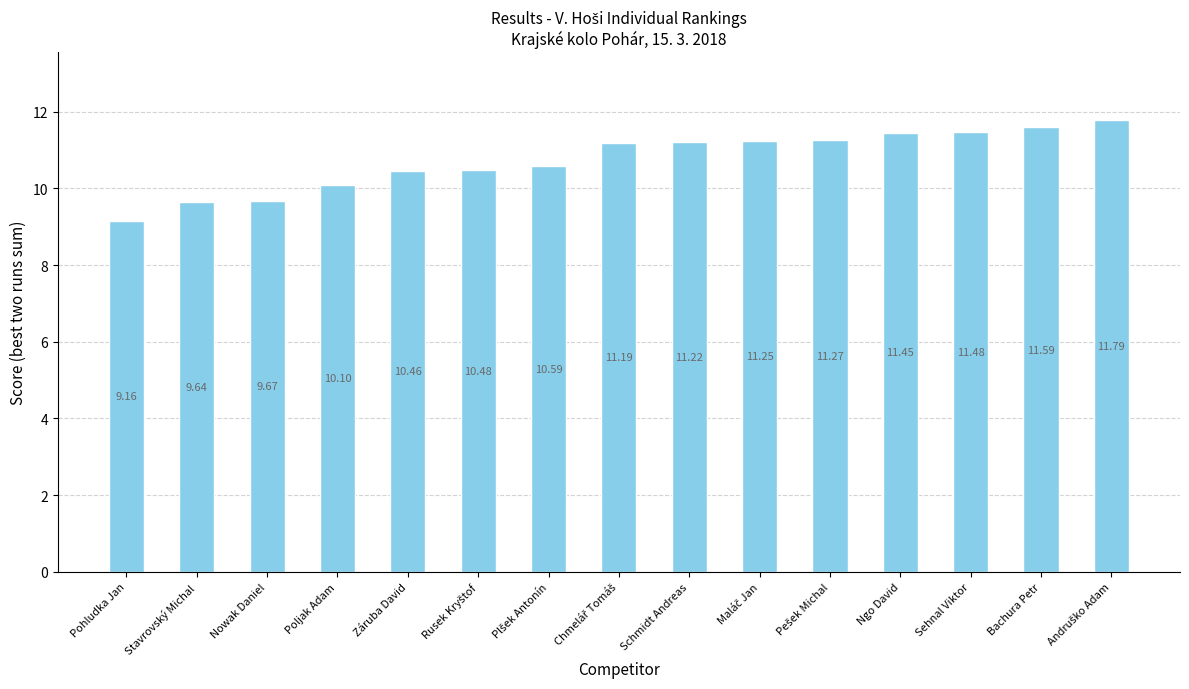

What is the minimum value shown in the chart?

9.2